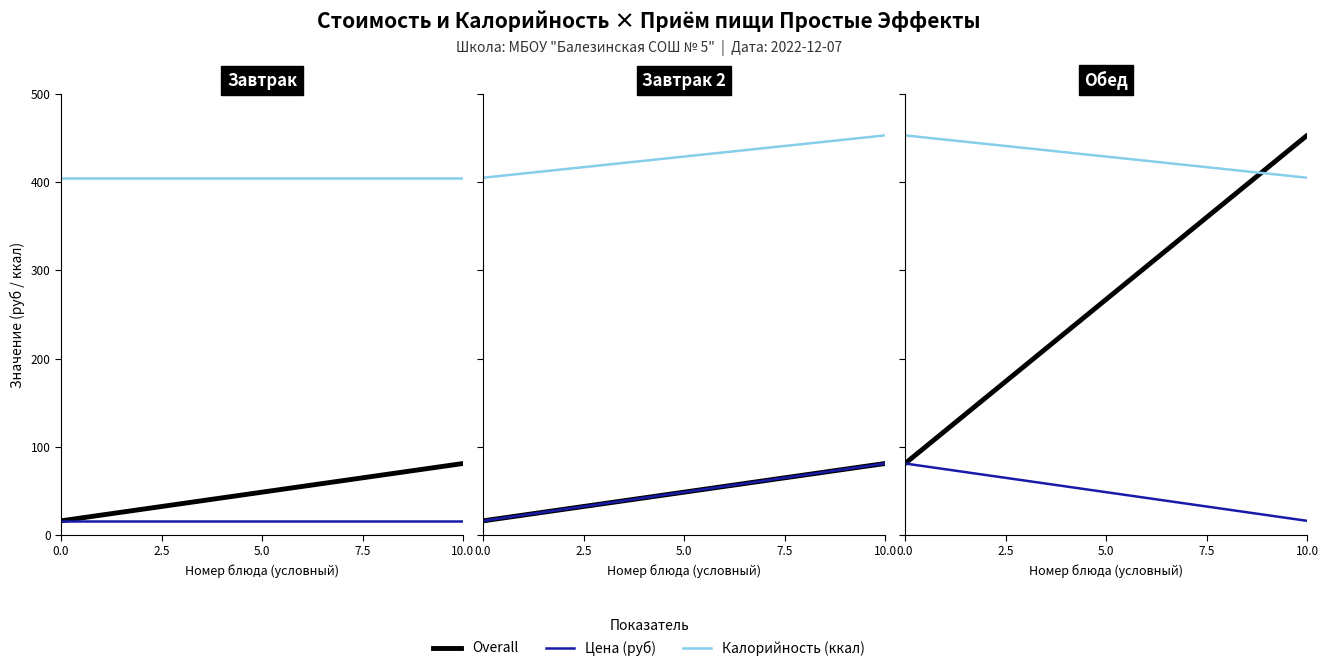

What value does the Калорийность series have at 10.0?

405